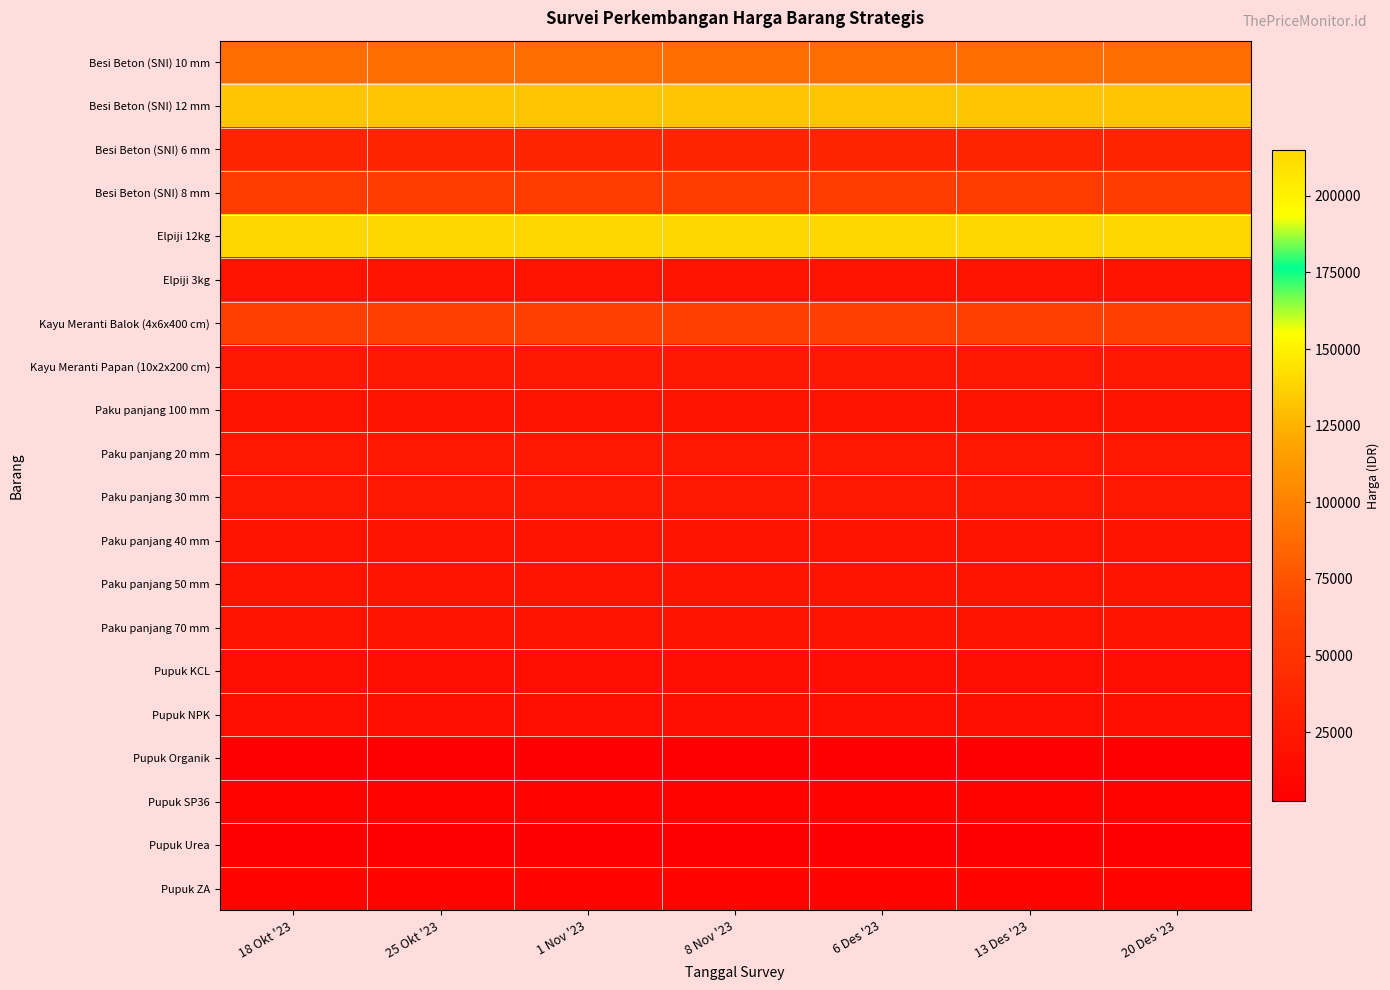

What is the difference between the highest and lowest values at 8 Nov '23?

212500